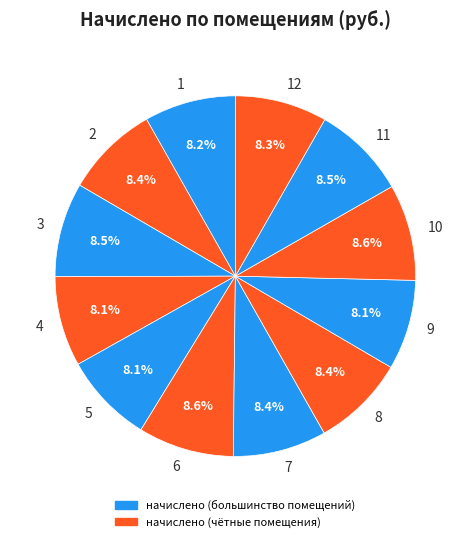

How much of the chart is everything except 6?

91.4%